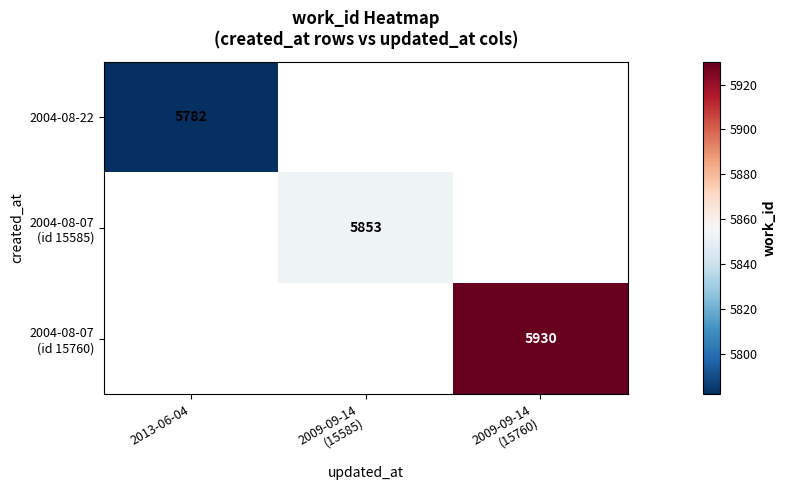

Between 2009-09-14
(15585) and 2013-06-04, which is larger?

2013-06-04